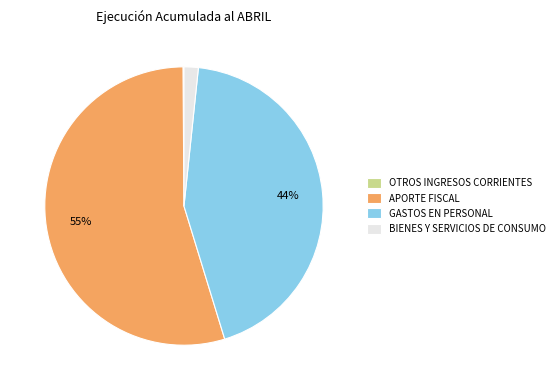

Which has a higher value, GASTOS EN PERSONAL or APORTE FISCAL?

APORTE FISCAL